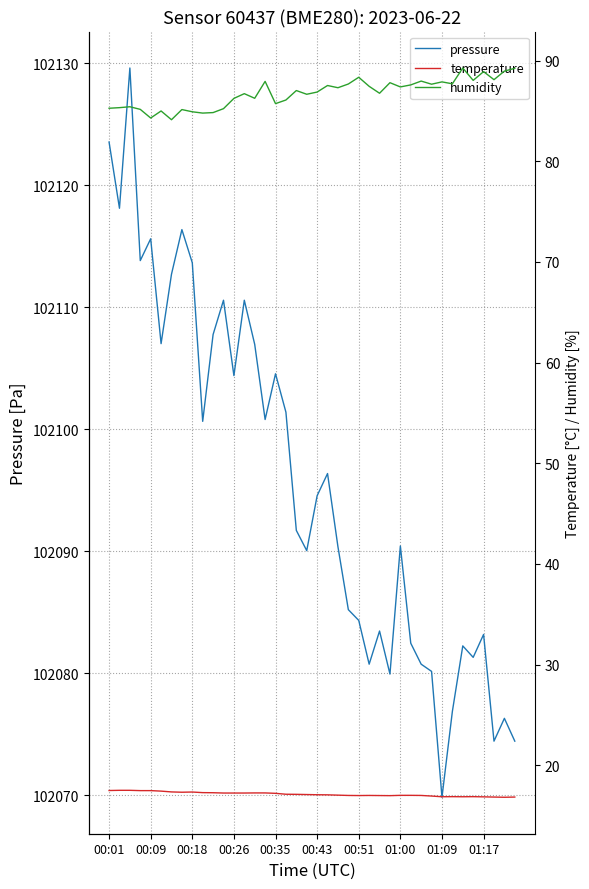

What is the highest value of the pressure series?

102129.6